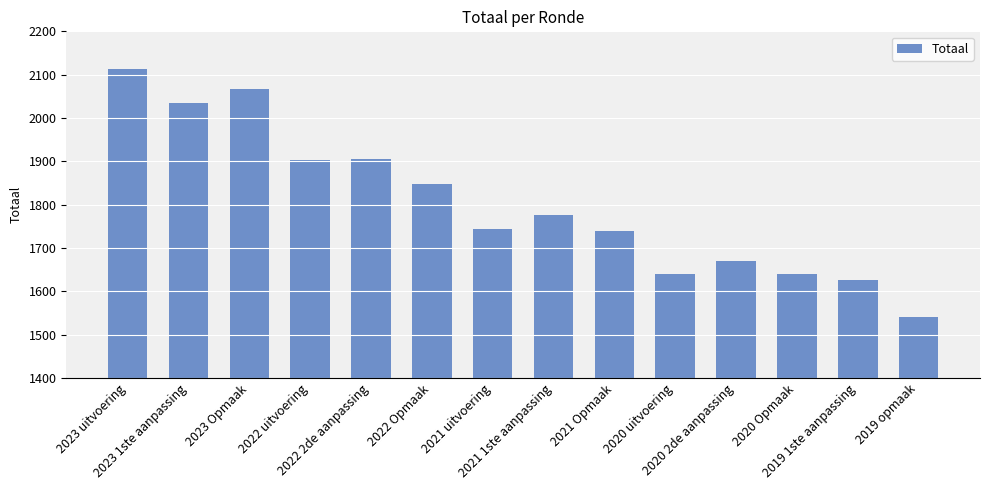

What is the value of the 9th bar from the left?

1740